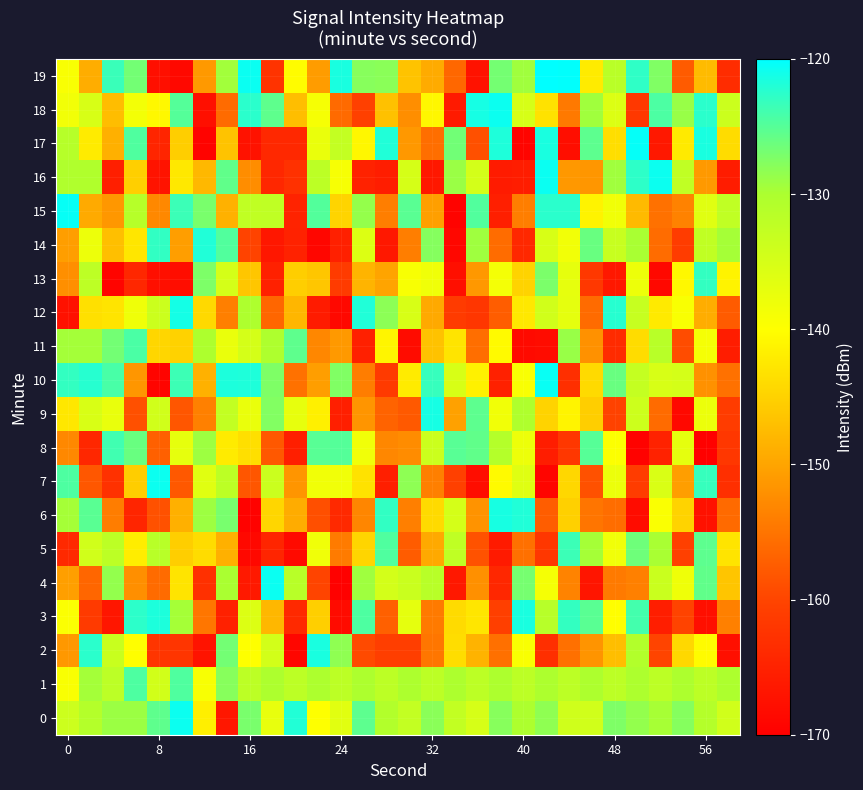

At how many categories does at least one series exceed -152?

30